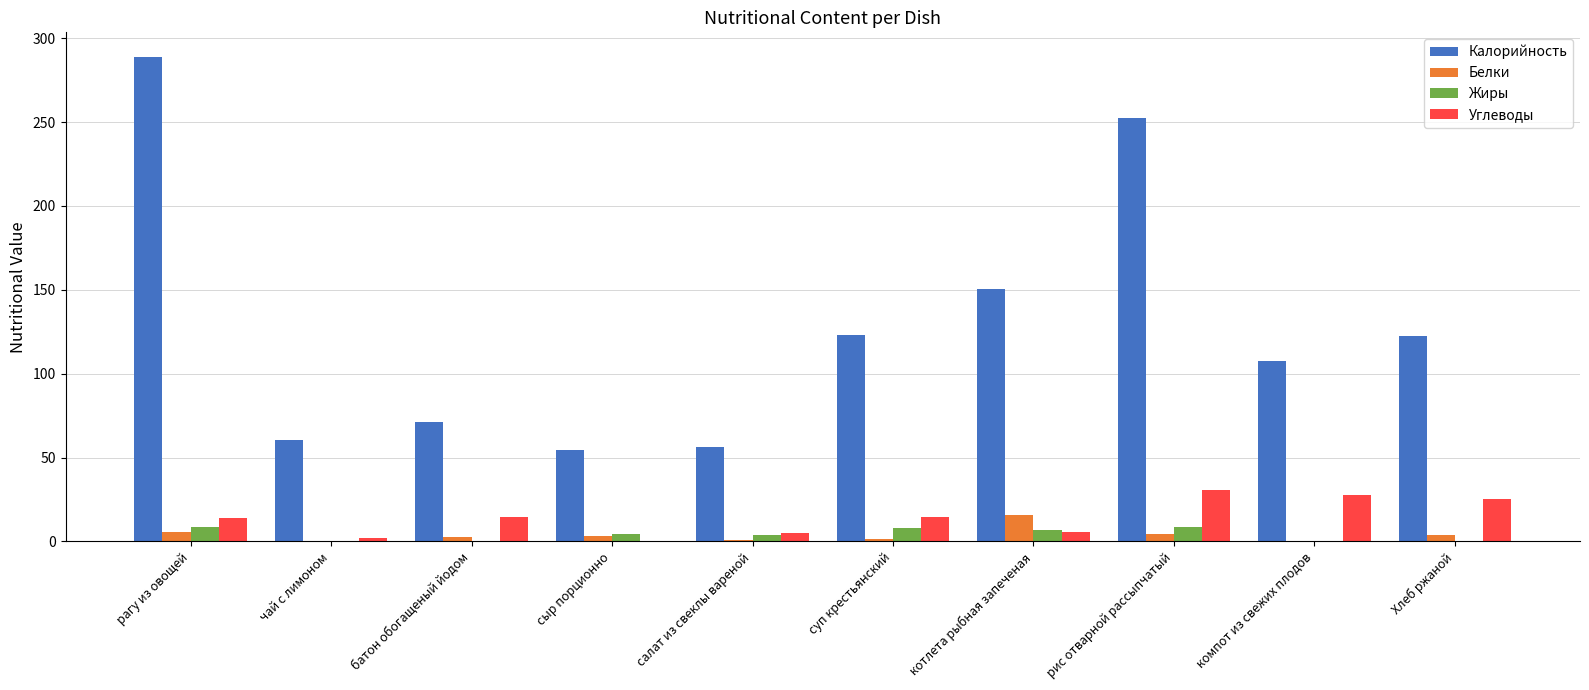

Are the bars horizontal?

No